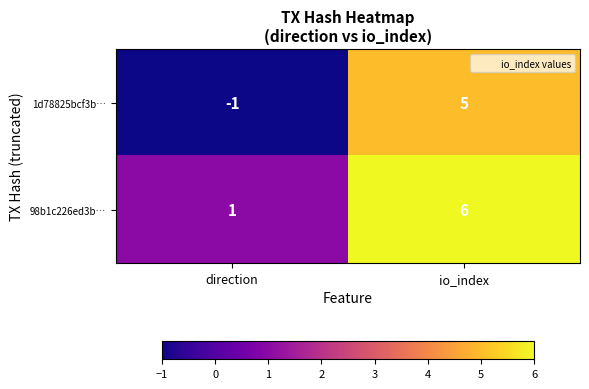

Which category has the lowest value across all series?

direction